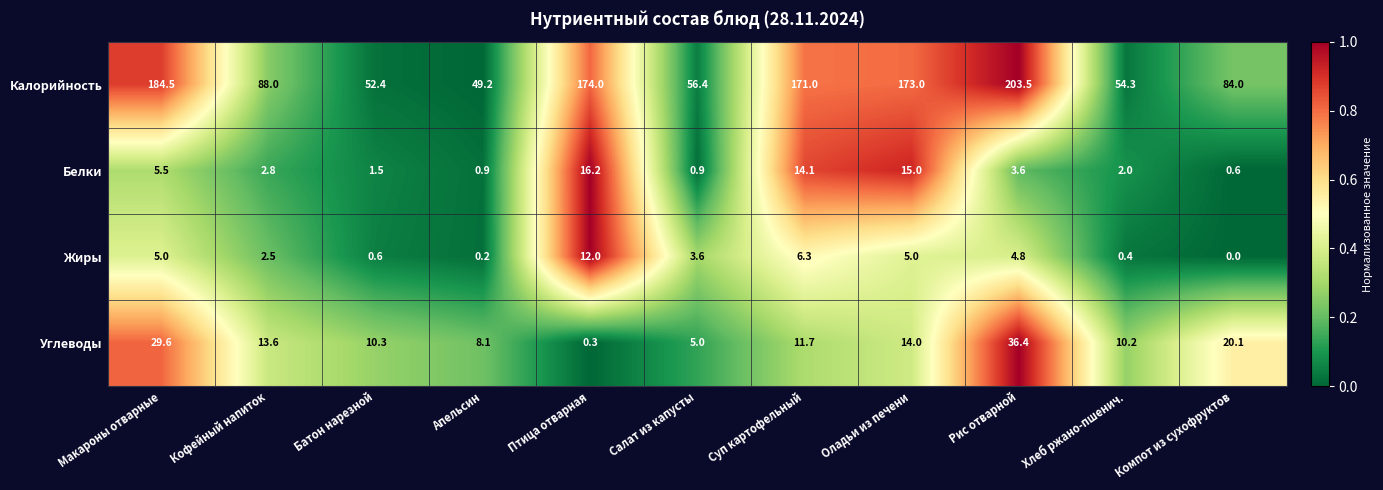

The Калорийность series shows 25.5 at Кофейный напиток. True or false?

False